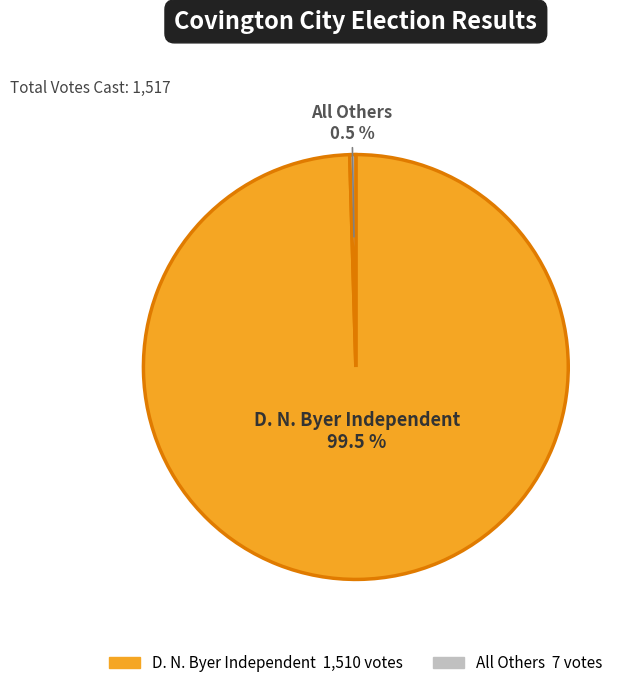

How much of the chart is everything except All Others?

99.5%